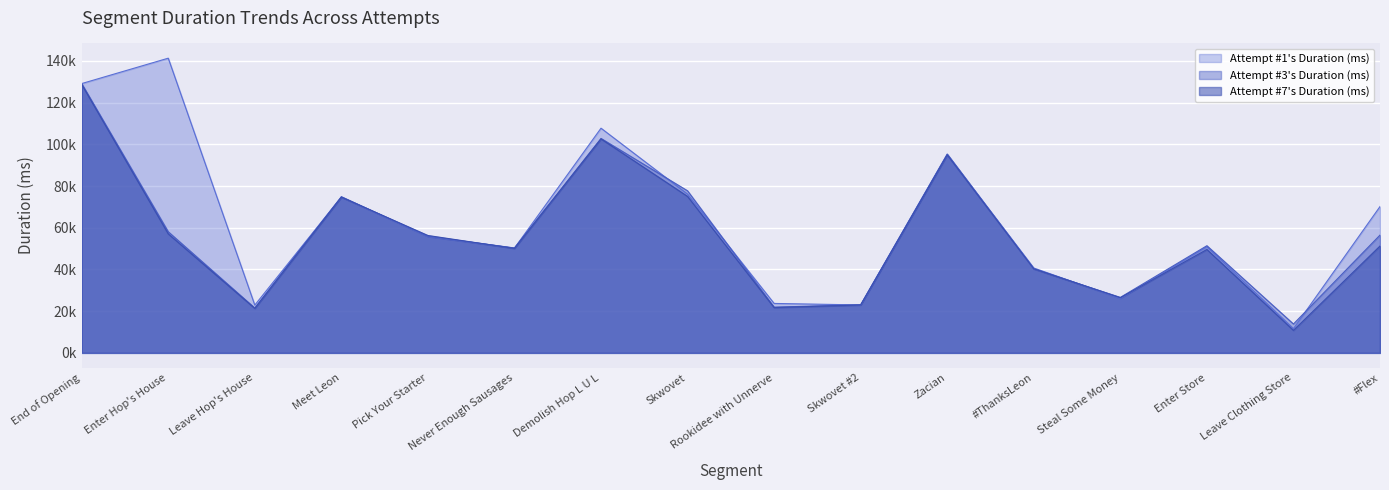

Where do Attempt #3's Duration (ms) and Attempt #1's Duration (ms) first cross each other?

Leave Hop's House and Meet Leon